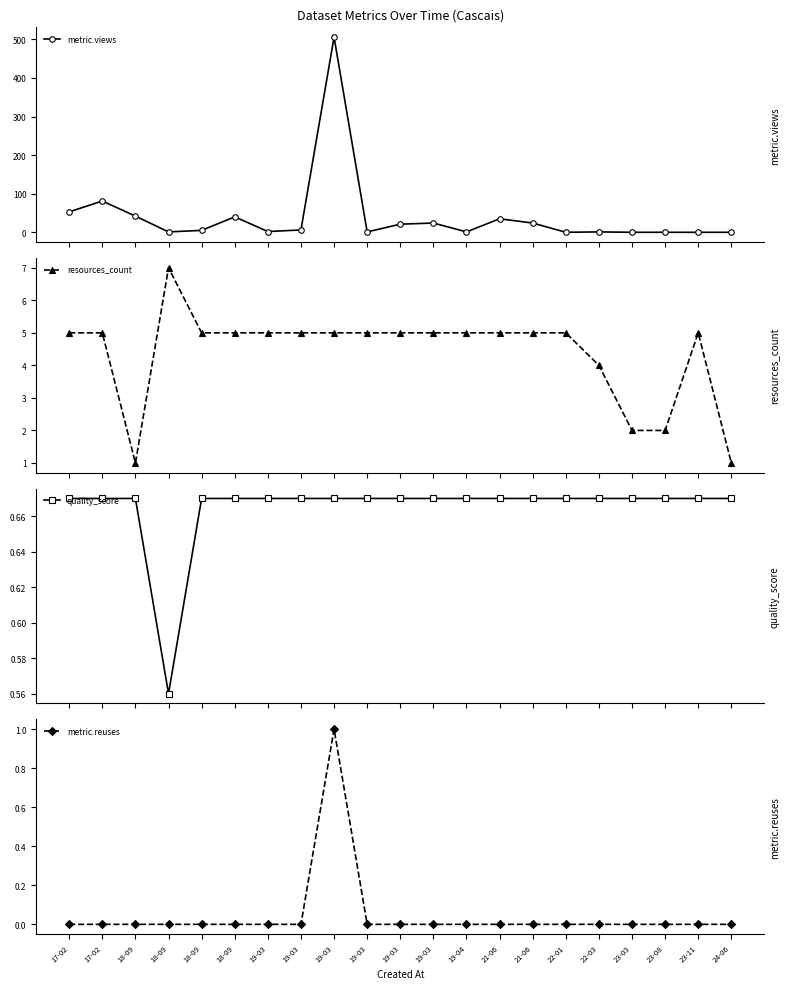

The value of metric.views at 19-04 is 1.0. True or false?

True